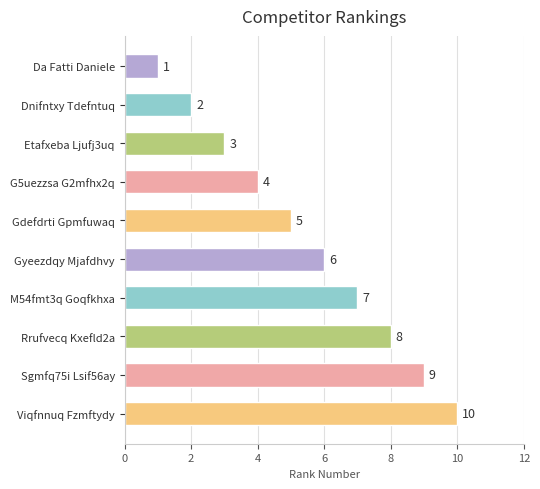

The value at Gyeezdqy Mjafdhvy is 6. True or false?

True